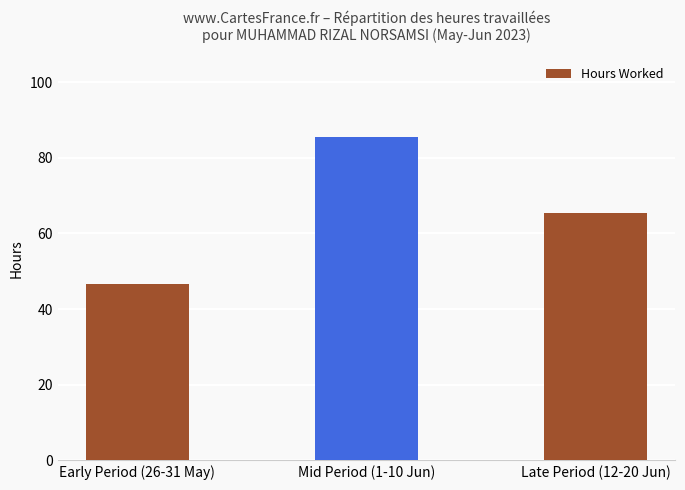

What is the greatest value displayed?

85.4